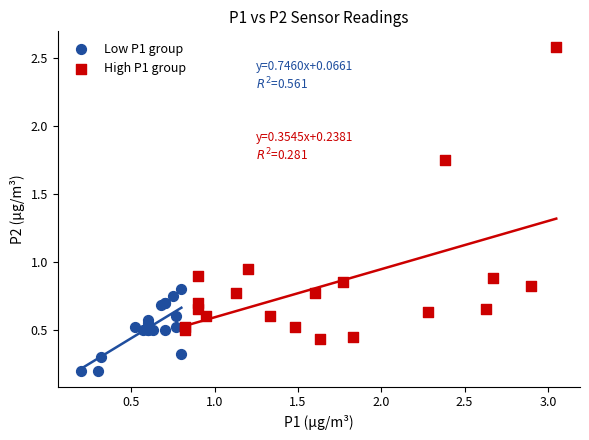

Which series has the widest spread of Y values?

High P1 group